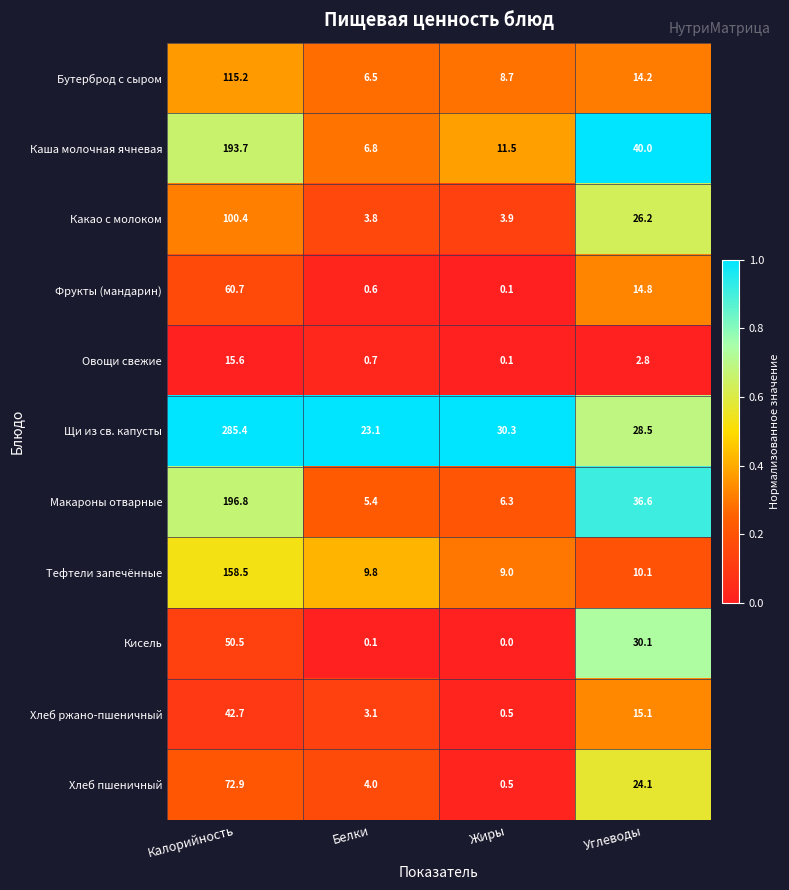

What is the difference between the Овощи свежие values at Углеводы and Белки?

2.1